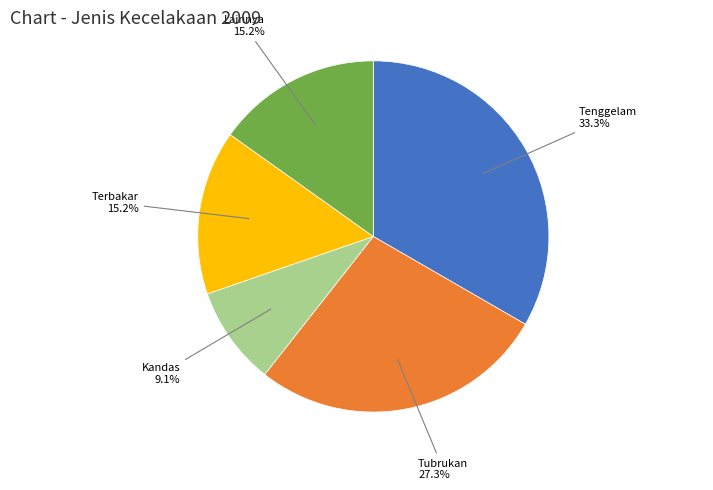

Is there a majority slice in this chart?

No